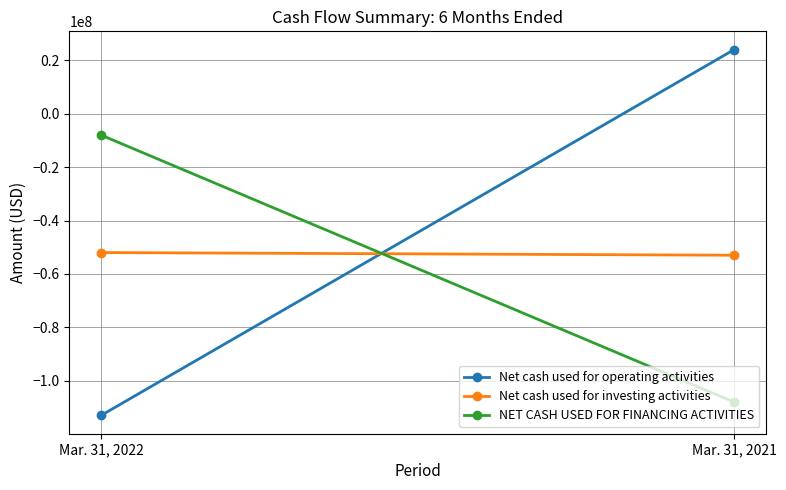

What is the difference between the Net cash used for investing activities values at Mar. 31, 2022 and Mar. 31, 2021?

1000000